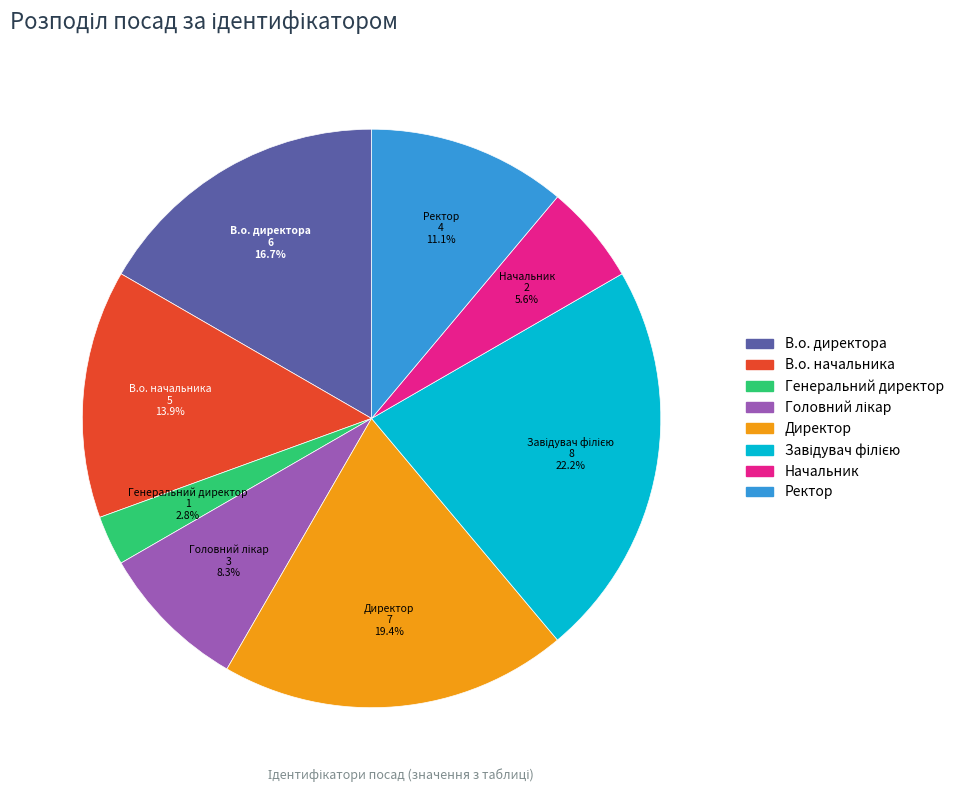

Is the sum of Генеральний директор and В.о. директора greater than half?

No